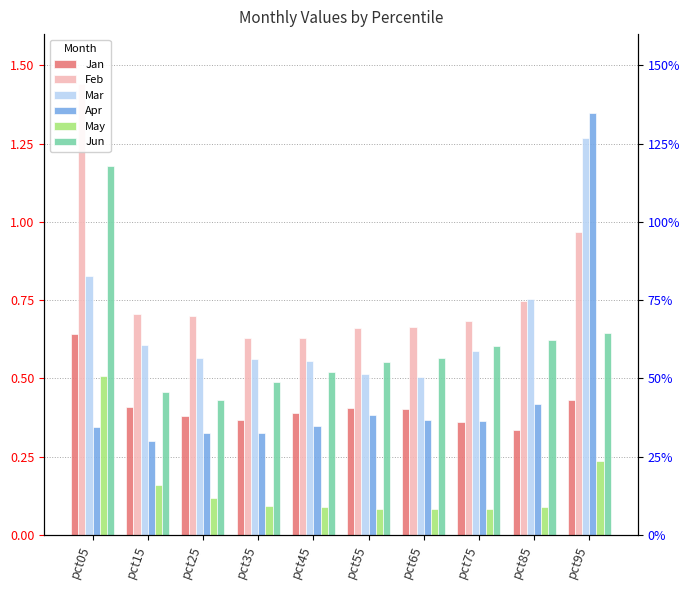

What is the average value of the Jun series?

0.6